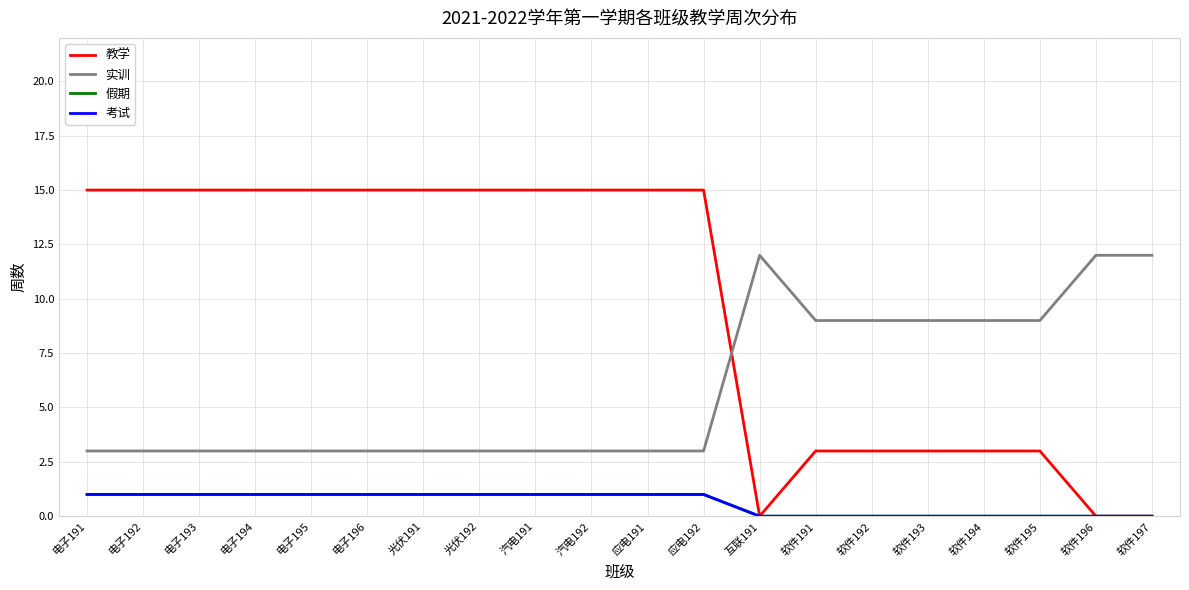

At 电子194, list the series in order from largest to smallest.

教学, 实训, 假期, 考试